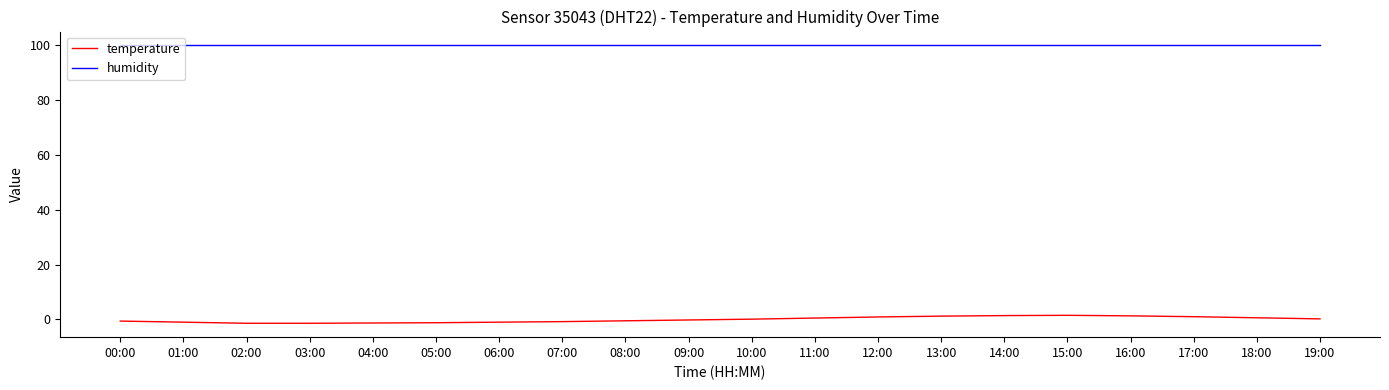

What is the difference between the maximum and minimum values in the temperature series?

2.9